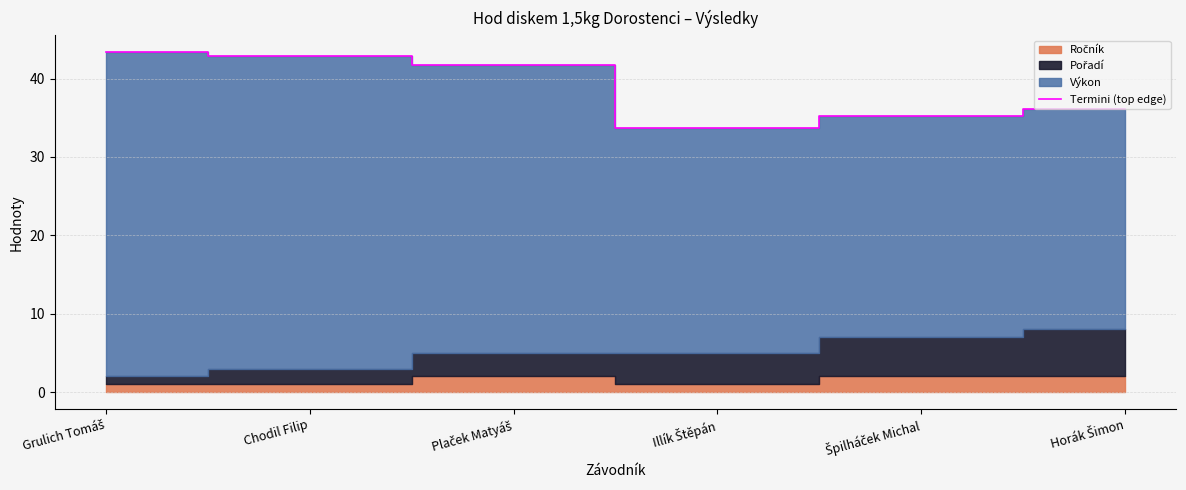

The chart shows a value of 12.5 at Špilháček Michal. True or false?

False